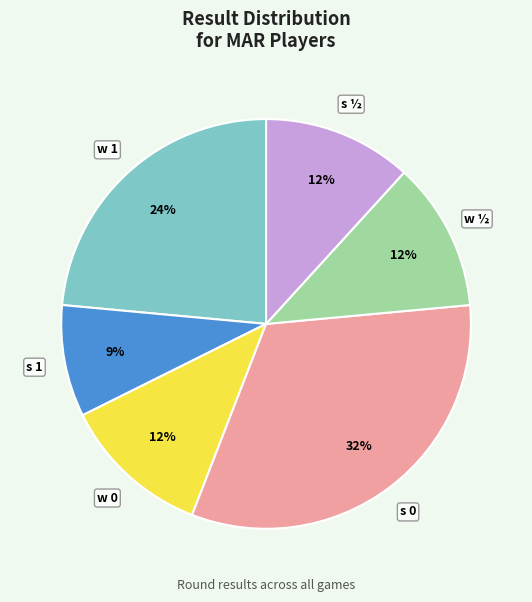

What is the ratio of the value at s ½ to the value at s 0?

0.4